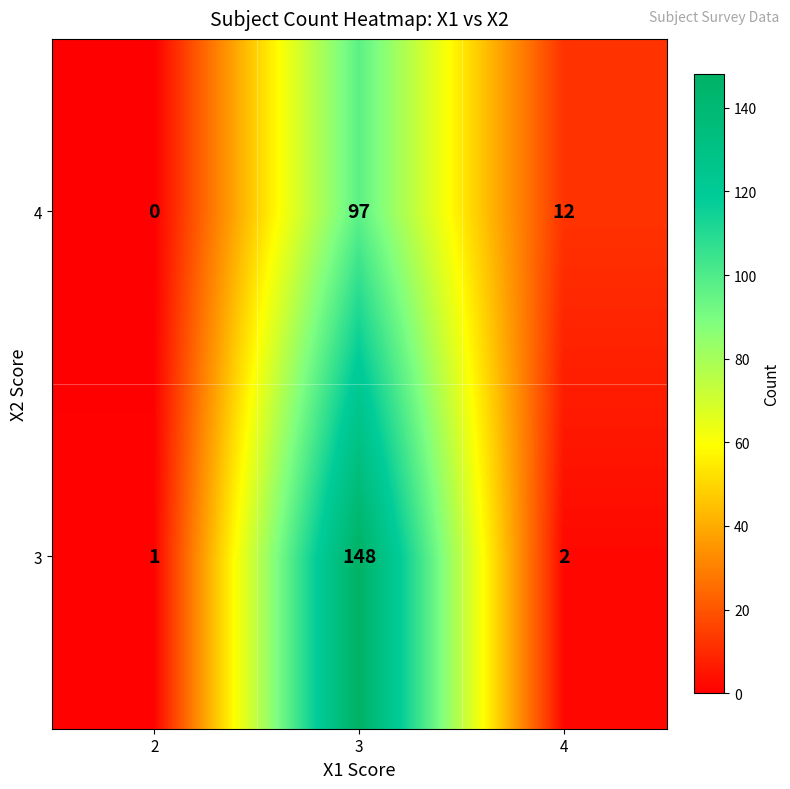

Reading left to right, extract all data points from this chart.

4: 0	97	12
3: 1	148	2